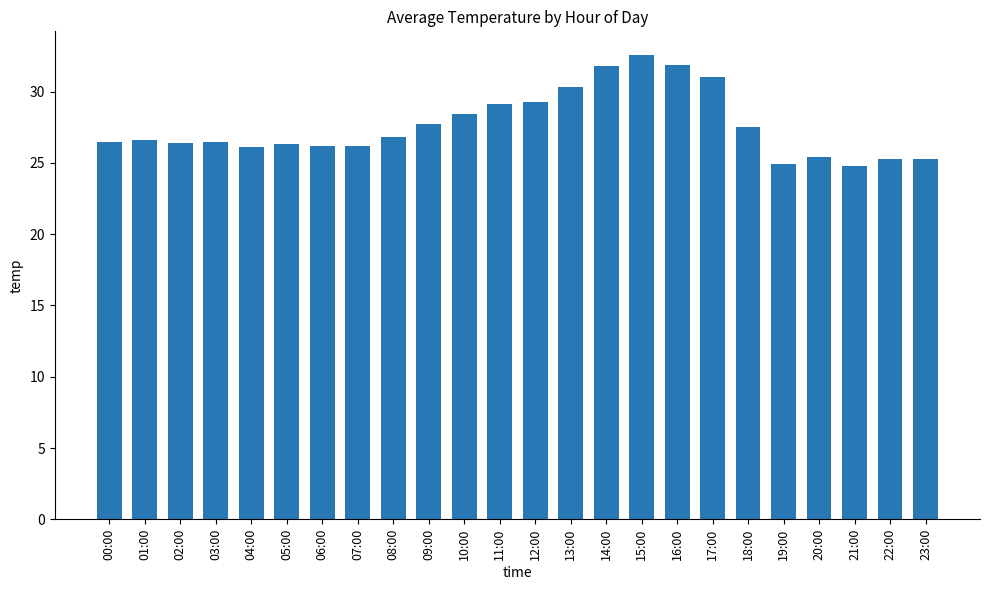

How many distinct data groups are displayed?

1